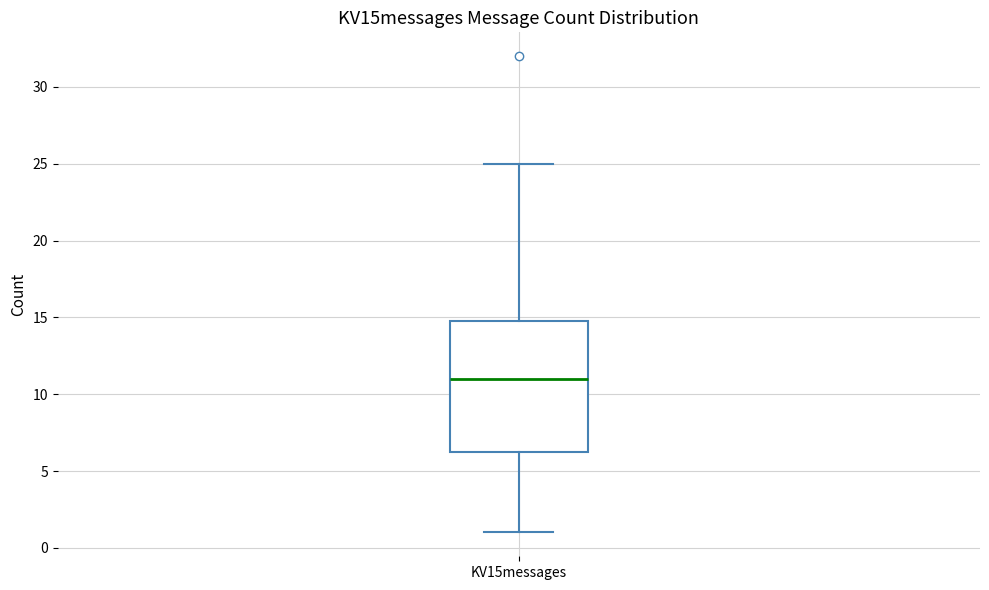

Transcribe this box plot: give where the median line is, the range the box spans, and where the two whiskers end, as read against the y-axis. The values are not printed on the chart, so give them approximately, as read against the axis.

median 11.0, box 6.5 to 15.0, whiskers 1.0 to 25.0